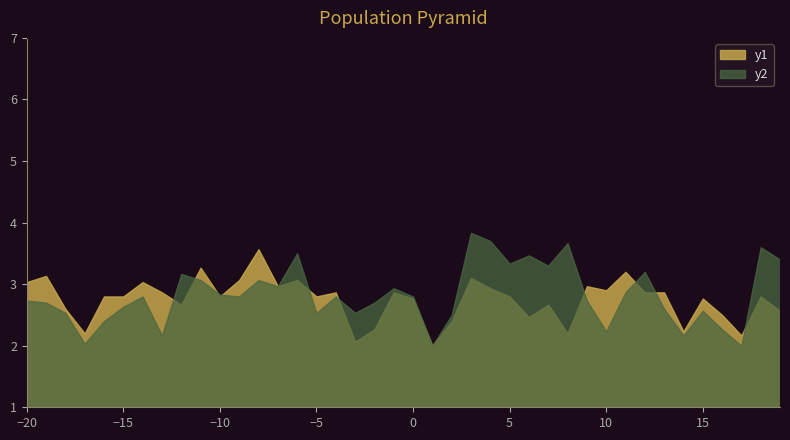

What is the maximum value shown in the chart?

3.8